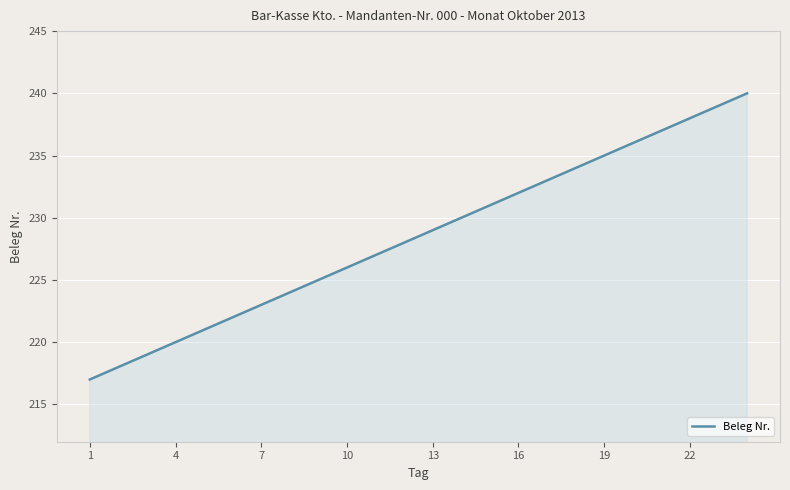

What is the difference between the maximum and minimum values?

23.0